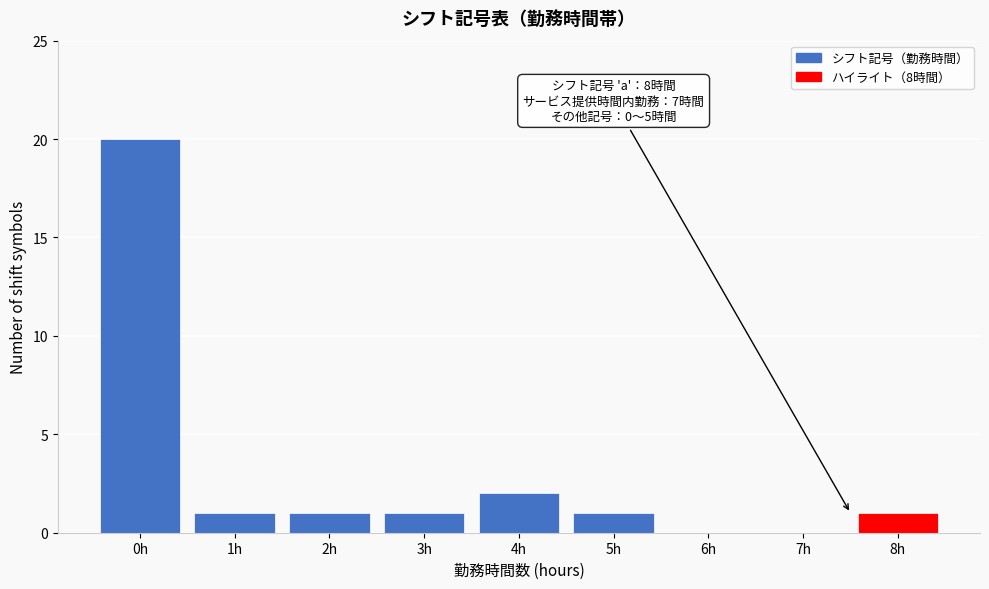

Reading left to right, list all the values displayed in this chart.

0h=20	1h=1	2h=1	3h=1	4h=2	5h=1	6h=0	7h=0	8h=1